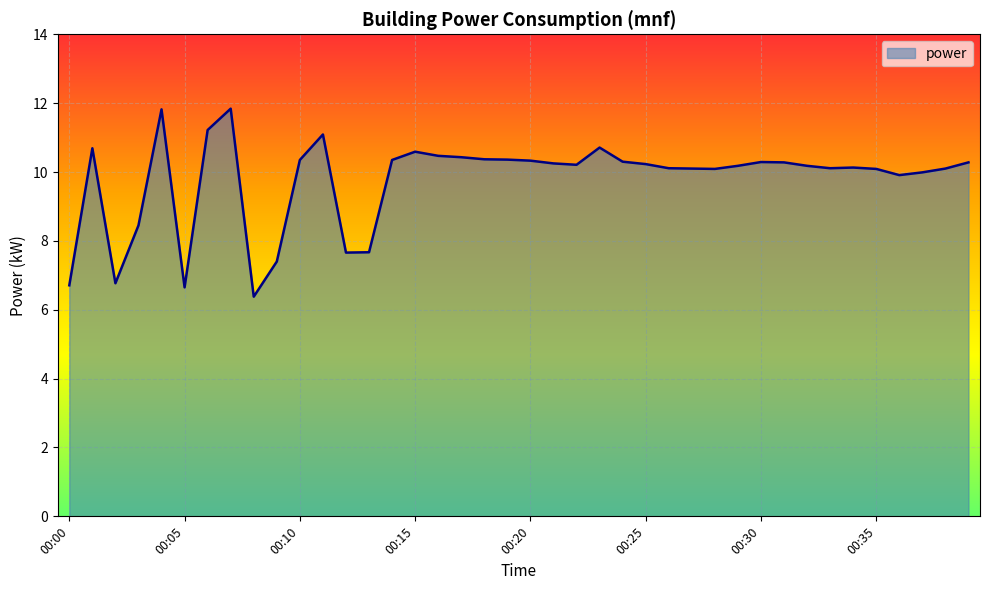

What is the maximum value shown in the chart?

11.8